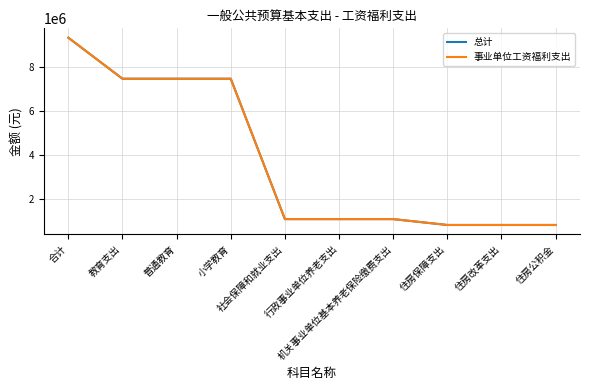

Reading left to right, transcribe all the data shown in this chart.

总计: 合计=9325792.7	教育支出=7457703.2	普通教育=7457703.2	小学教育=7457703.2	社会保障和就业支出=1067479.7	行政事业单位养老支出=1067479.7	机关事业单位基本养老保险缴费支出=1067479.7	住房保障支出=800609.8	住房改革支出=800609.8	住房公积金=800609.8
事业单位工资福利支出: 合计=9325792.7	教育支出=7457703.2	普通教育=7457703.2	小学教育=7457703.2	社会保障和就业支出=1067479.7	行政事业单位养老支出=1067479.7	机关事业单位基本养老保险缴费支出=1067479.7	住房保障支出=800609.8	住房改革支出=800609.8	住房公积金=800609.8